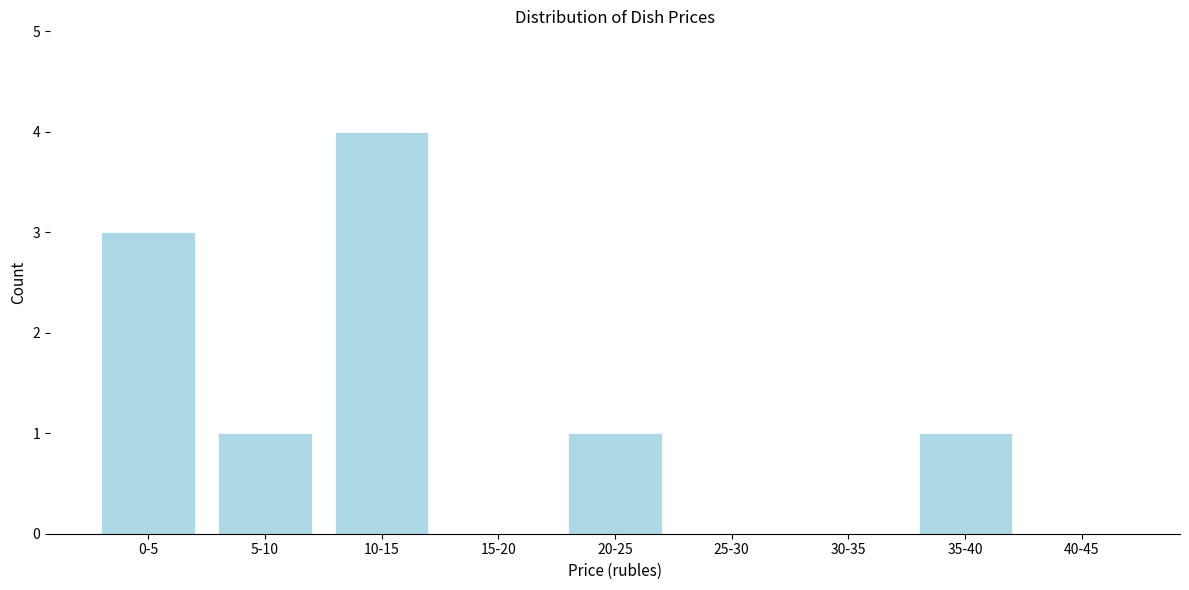

Reading left to right, transcribe all the data shown in this chart.

0-5=3	5-10=1	10-15=4	15-20=0	20-25=1	25-30=0	30-35=0	35-40=1	40-45=0